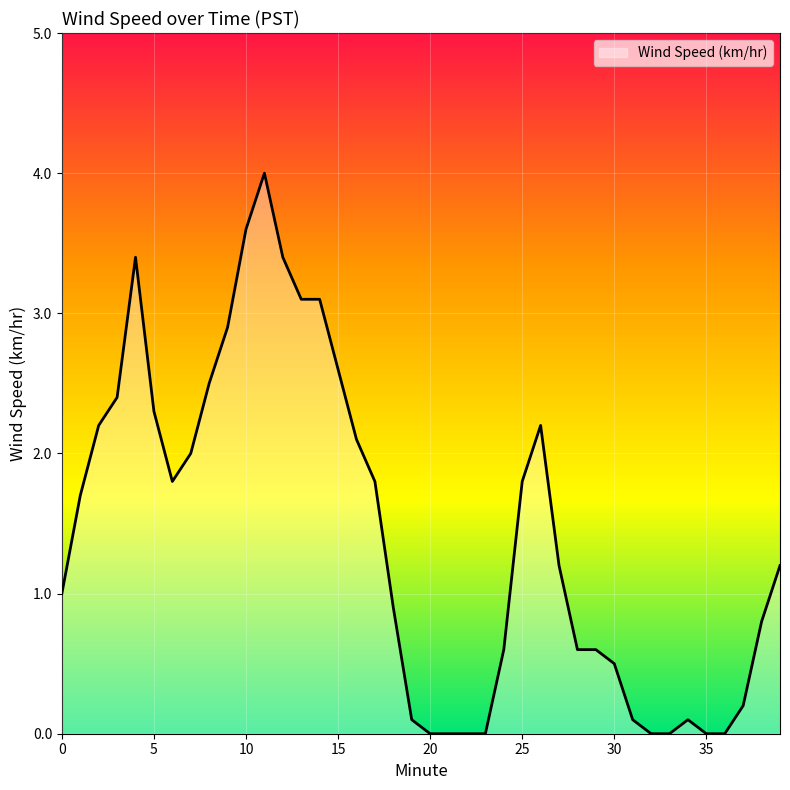

What is the maximum value shown in the chart?

4.0